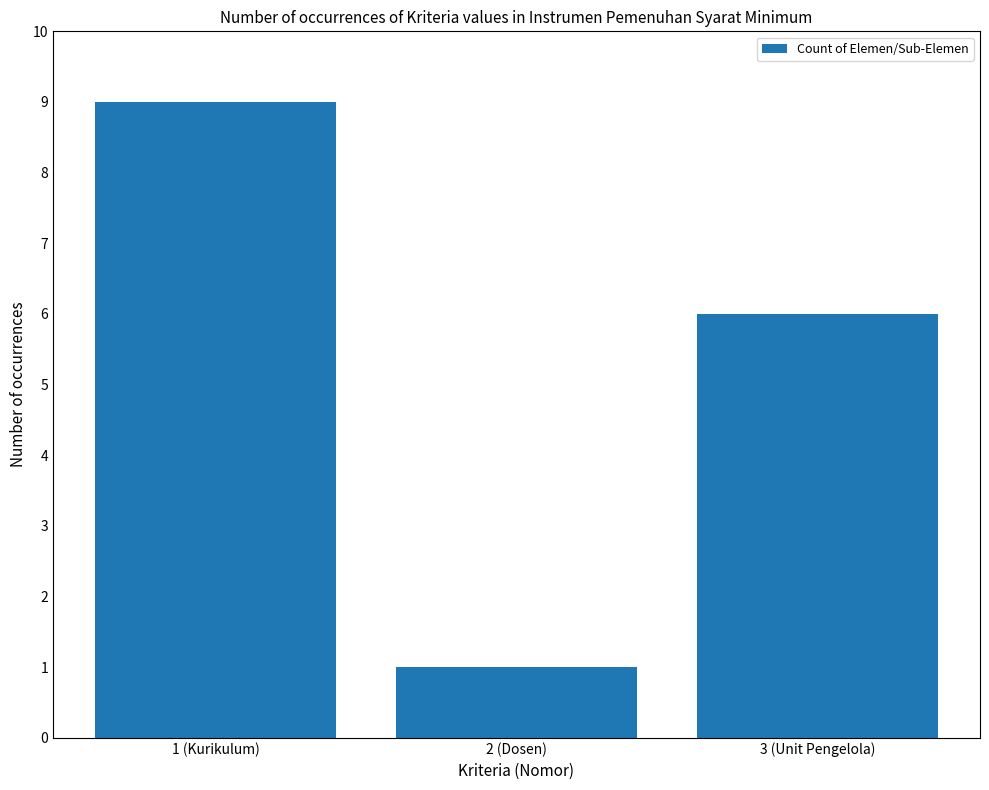

Which label corresponds to the smallest value in the chart?

2 (Dosen)